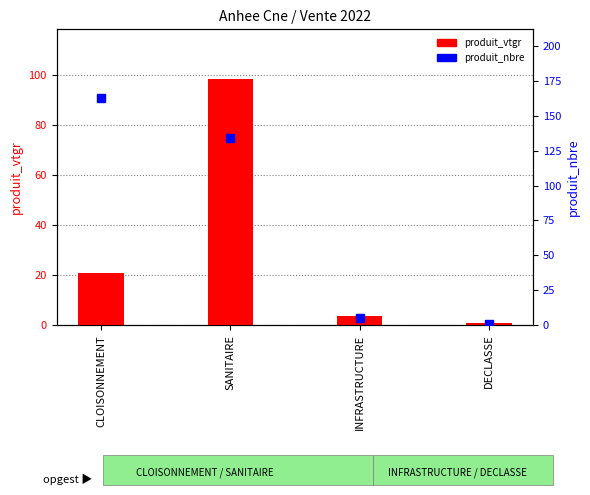

Which series reaches the minimum Y coordinate?

produit_vtgr